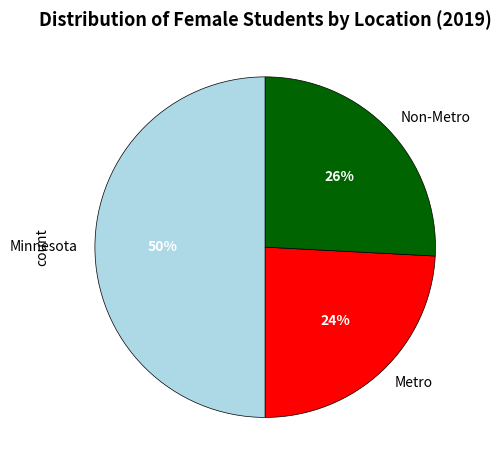

To the nearest percent, what portion does Minnesota represent?

50%